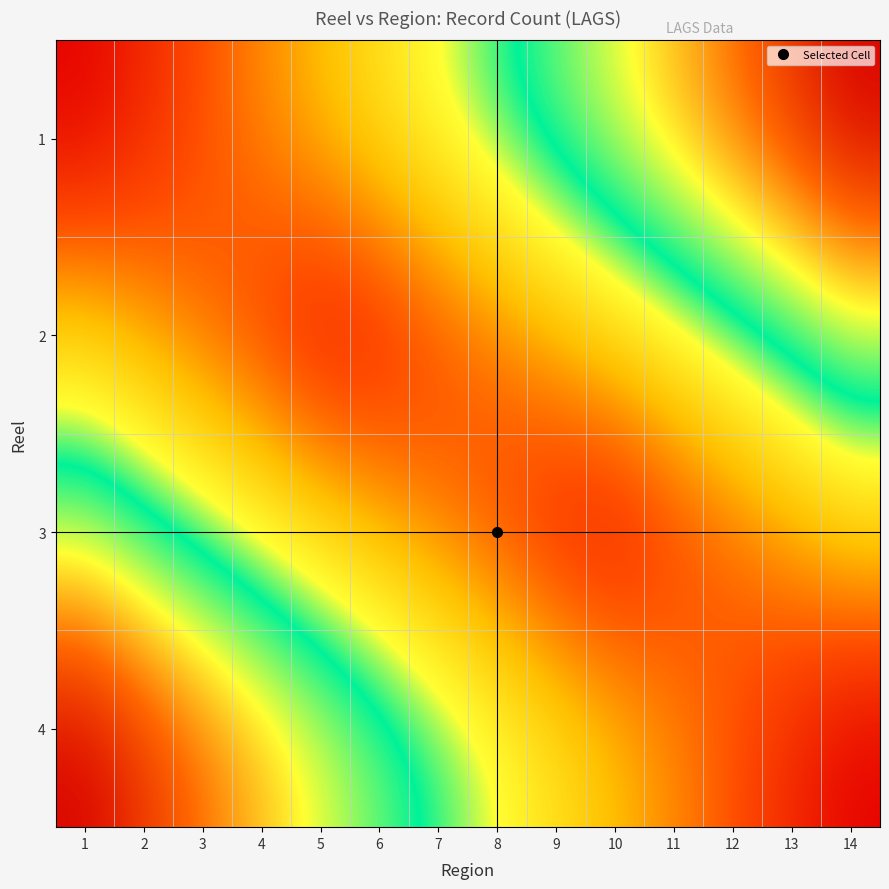

How many categories are shown in the chart?

14